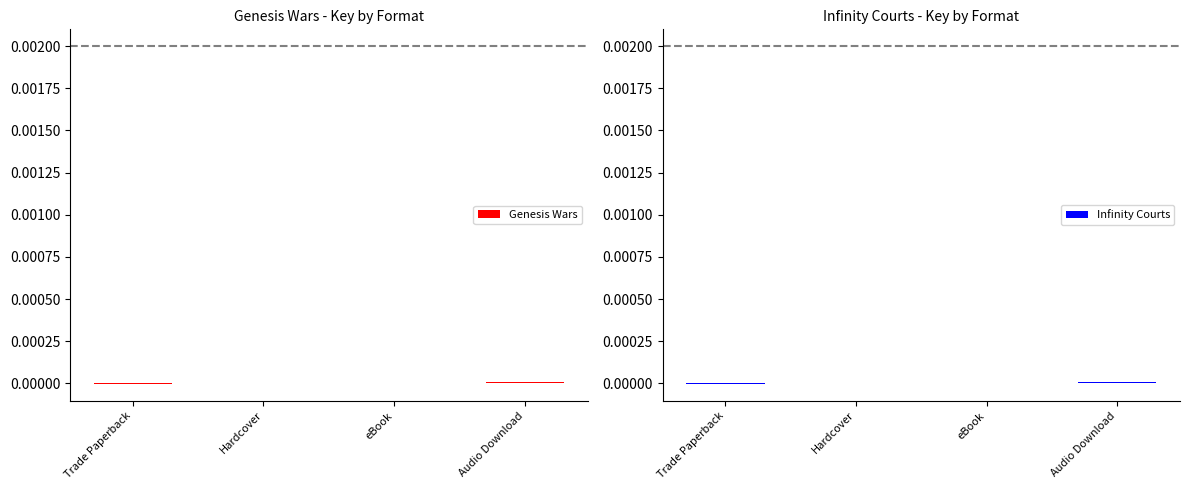

The value of Genesis Wars at eBook is 0.0. True or false?

True